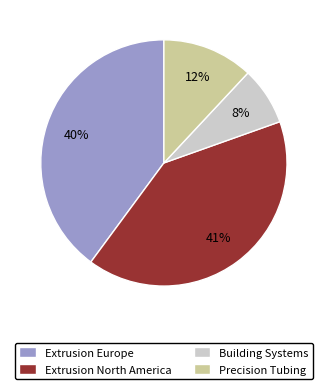

Does any single category account for the majority?

No